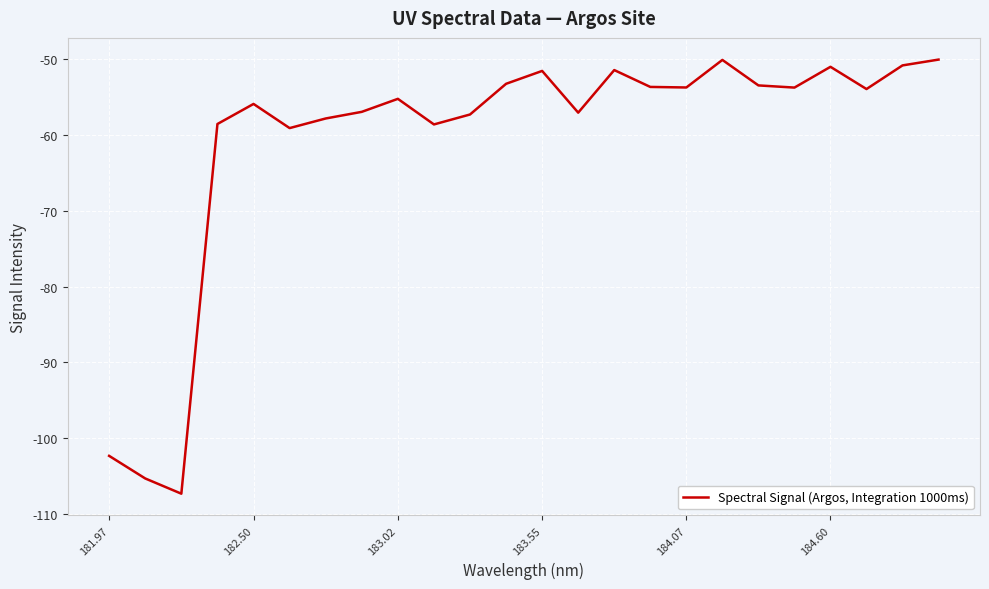

What is the smallest value displayed?

-107.4